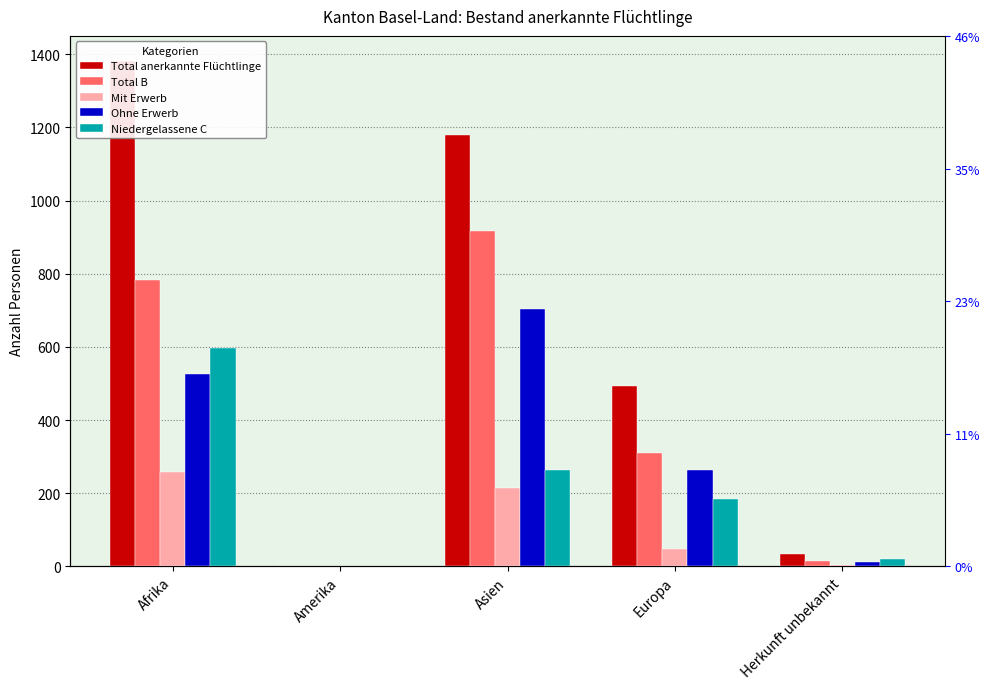

How many values in the Mit Erwerb series are below 47?

2